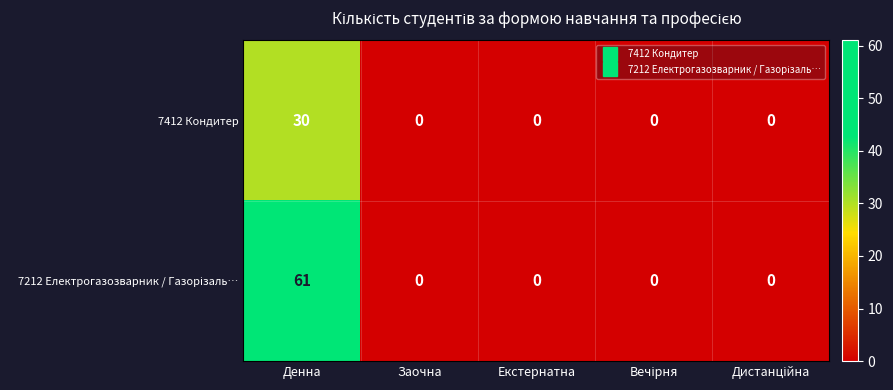

At which category is the sum across all series the highest?

Денна